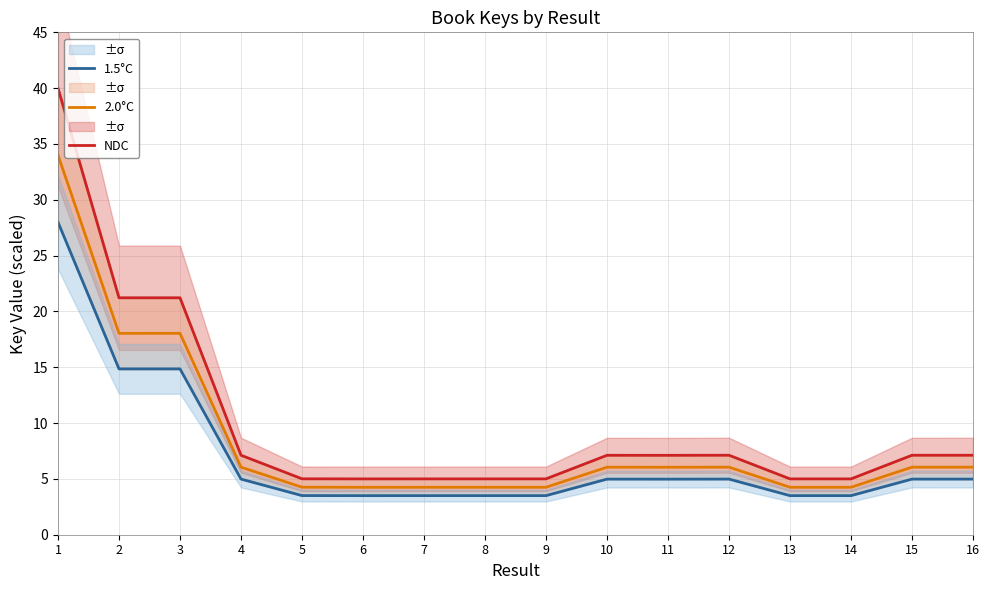

The NDC series shows 7.1 at 12. True or false?

True